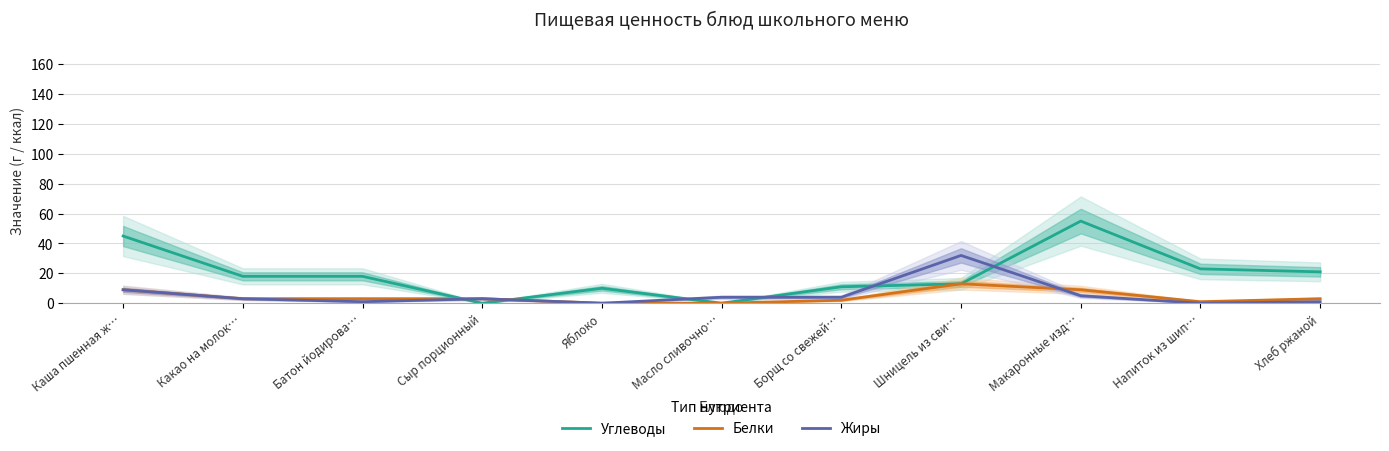

True or false: Углеводы has more than 0 points higher than both neighbors.

True